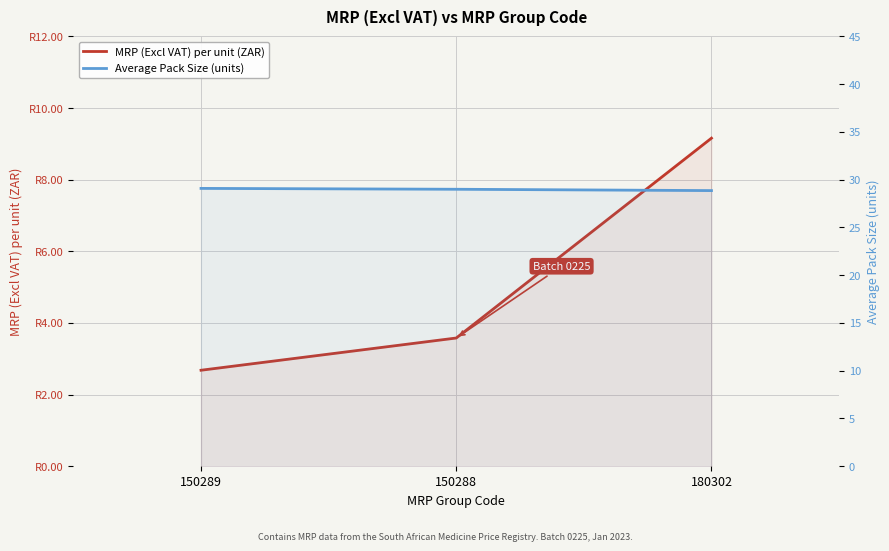

The value of MRP (Excl VAT) per unit (ZAR) at 150288 is 1.0. True or false?

False